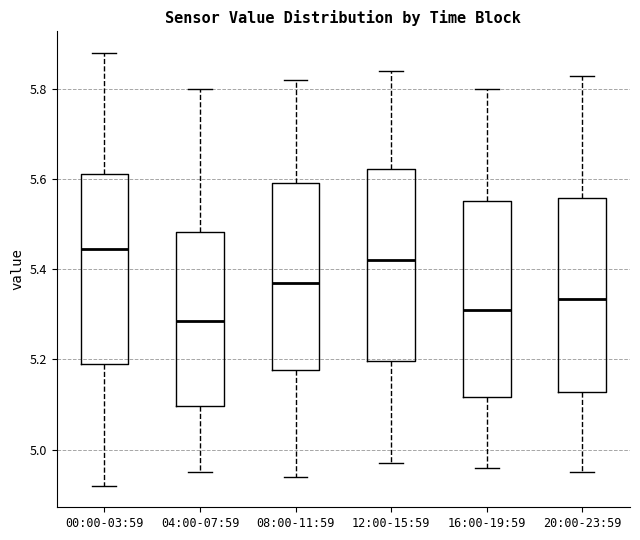

Where does the upper whisker of the box for 20:00-23:59 end on the y-axis? The values are not printed on the chart, so give them approximately, as read against the axis.

5.84